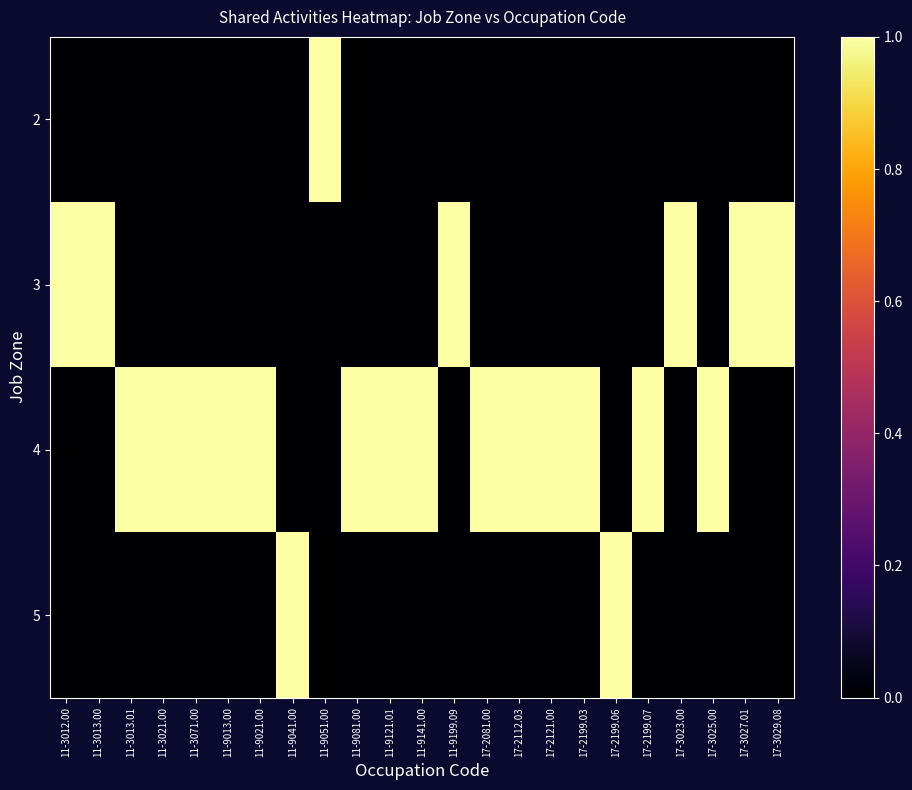

Between 17-2199.07 and 11-9141.00, which is larger?

17-2199.07